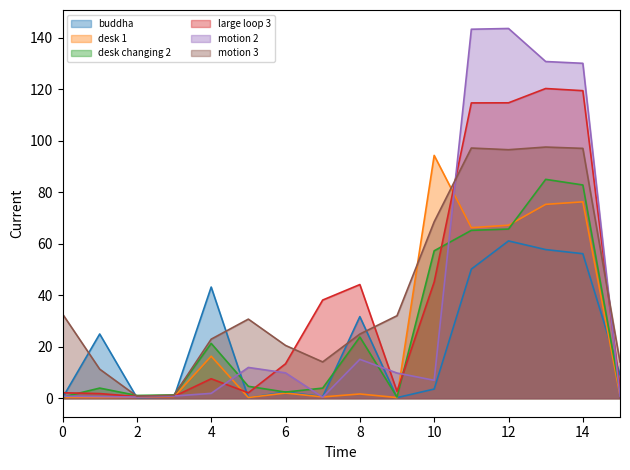

The value of motion 3 at 4 is 12.3. True or false?

False